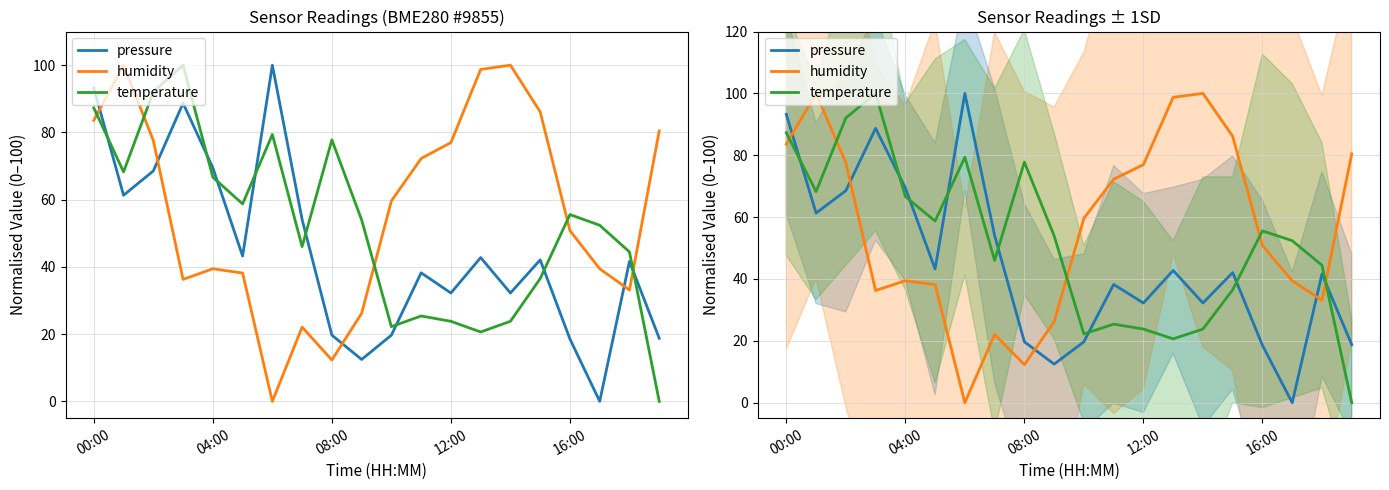

Where is temperature nearest to the value 50?

17